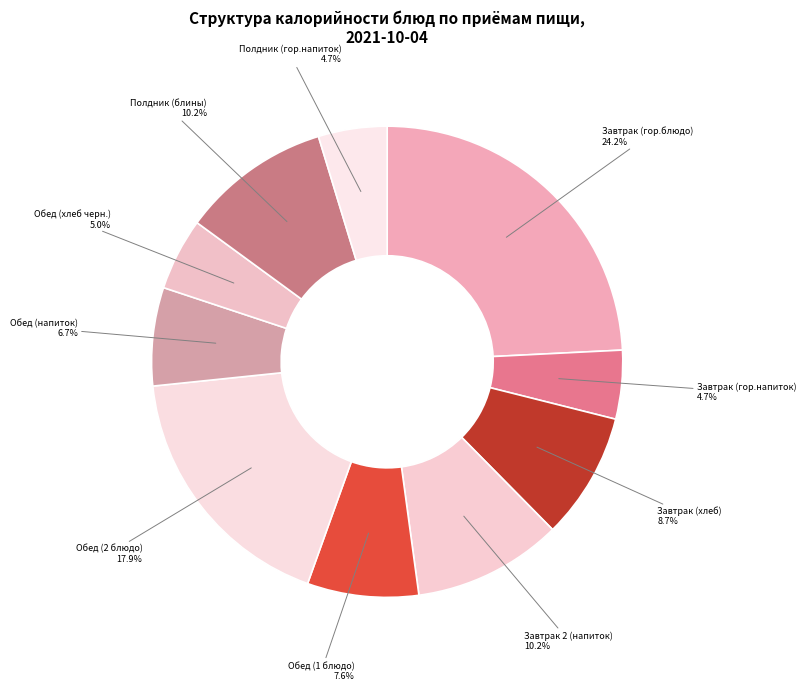

Count the number of slices in the pie.

10